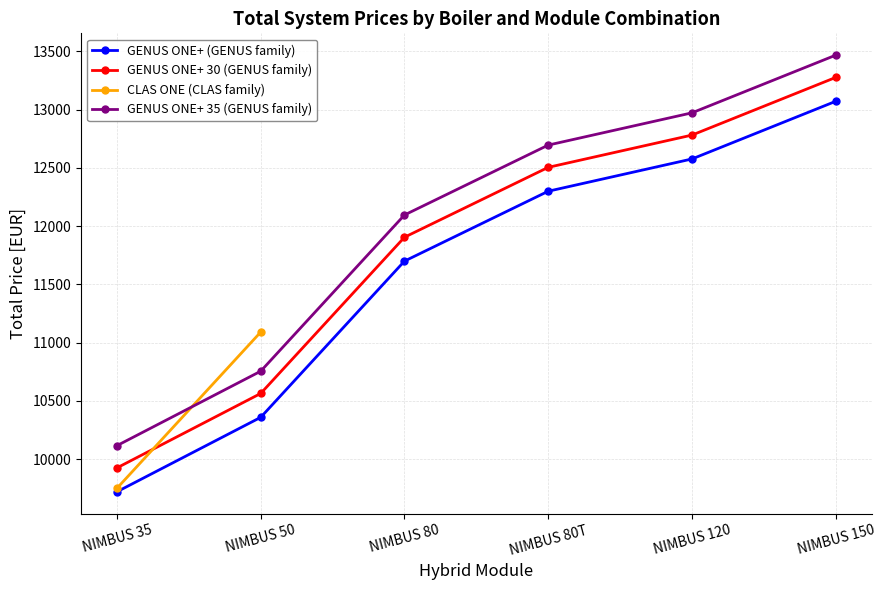

At which label is GENUS ONE+ (GENUS family) closest to 11395?

NIMBUS 80